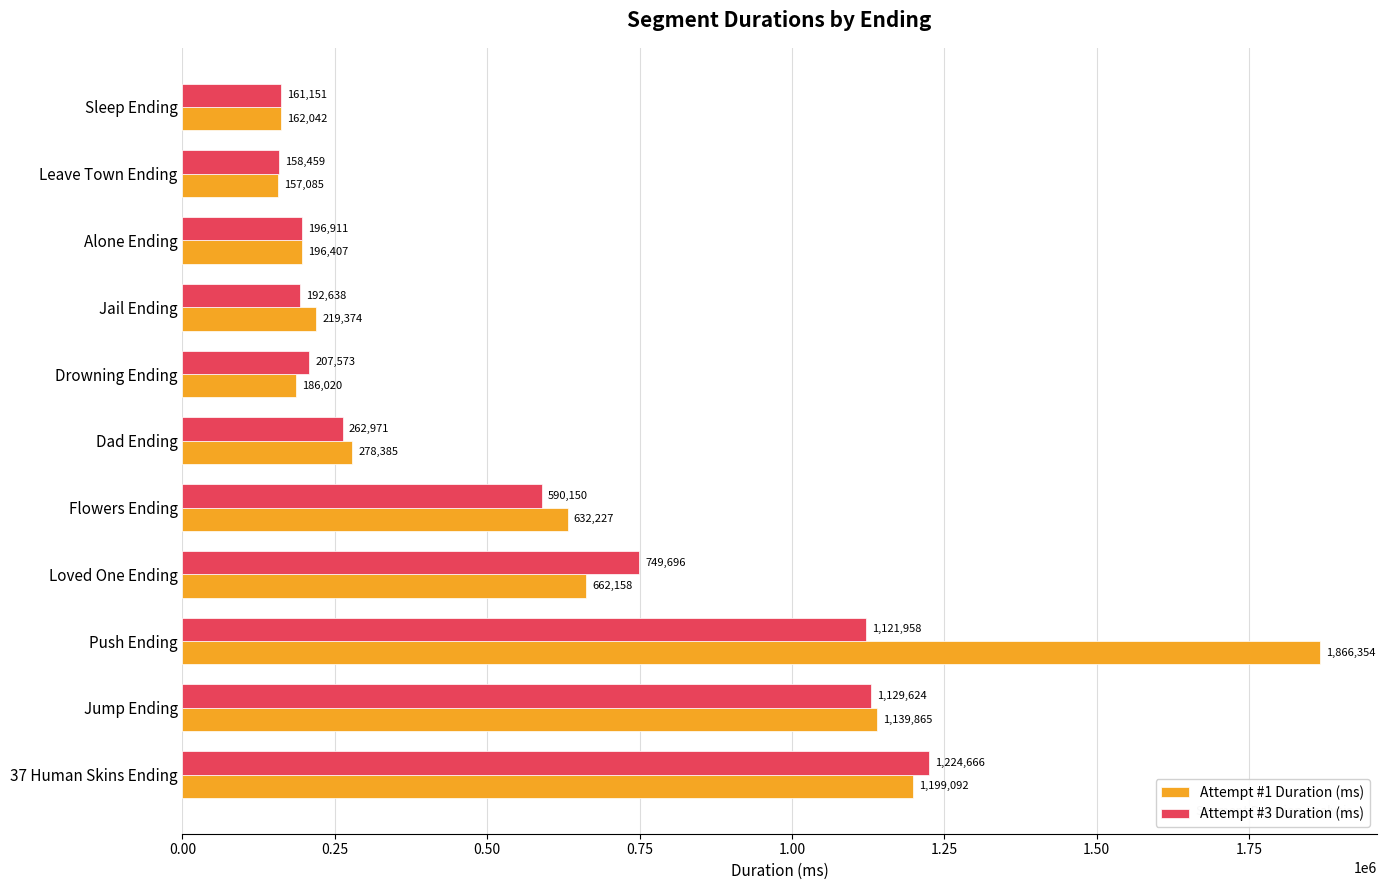

What is the difference between the maximum and minimum values in the Attempt #3 Duration (ms) series?

1066207